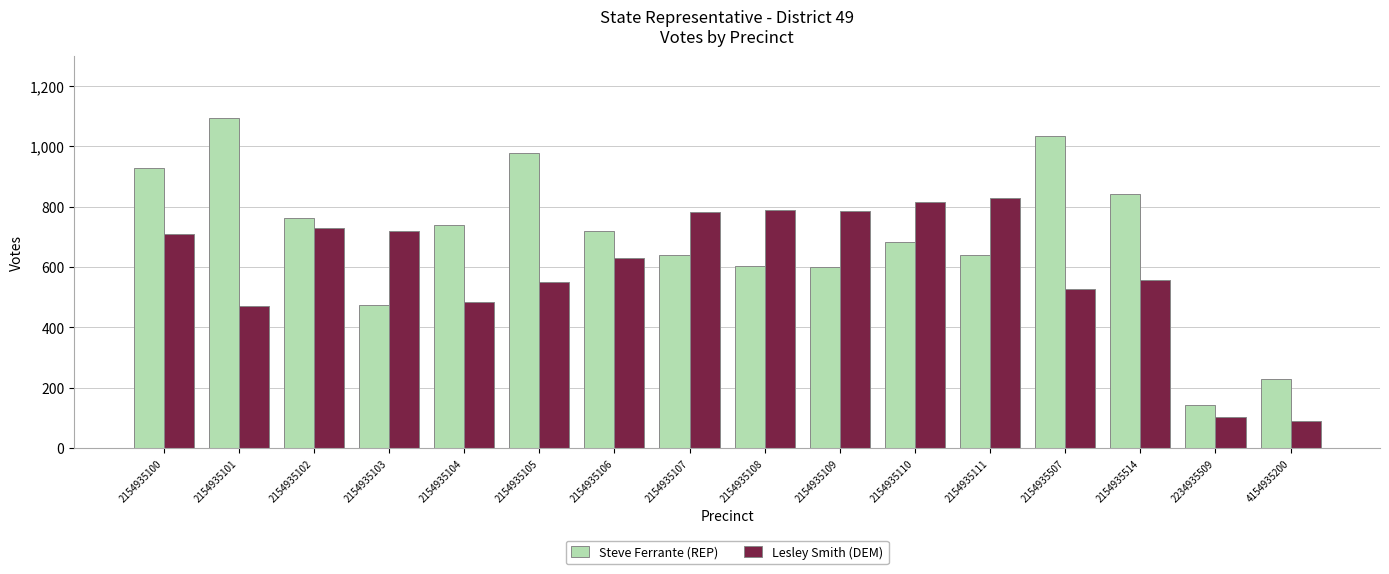

Is it true that Lesley Smith (DEM) equals 134 at 2154935507?

False